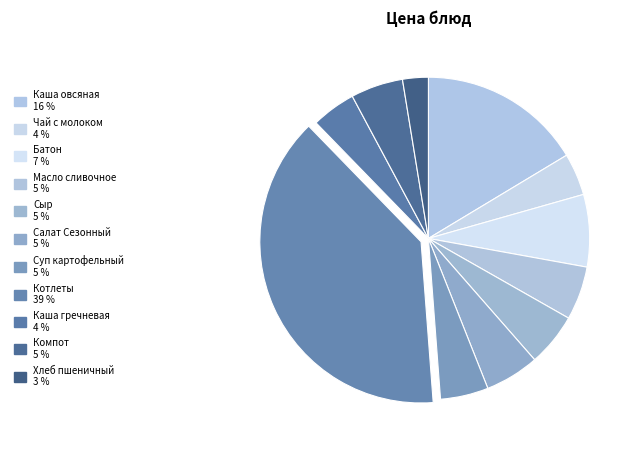

Between Хлеб пшеничный and Сыр, which is larger?

Сыр